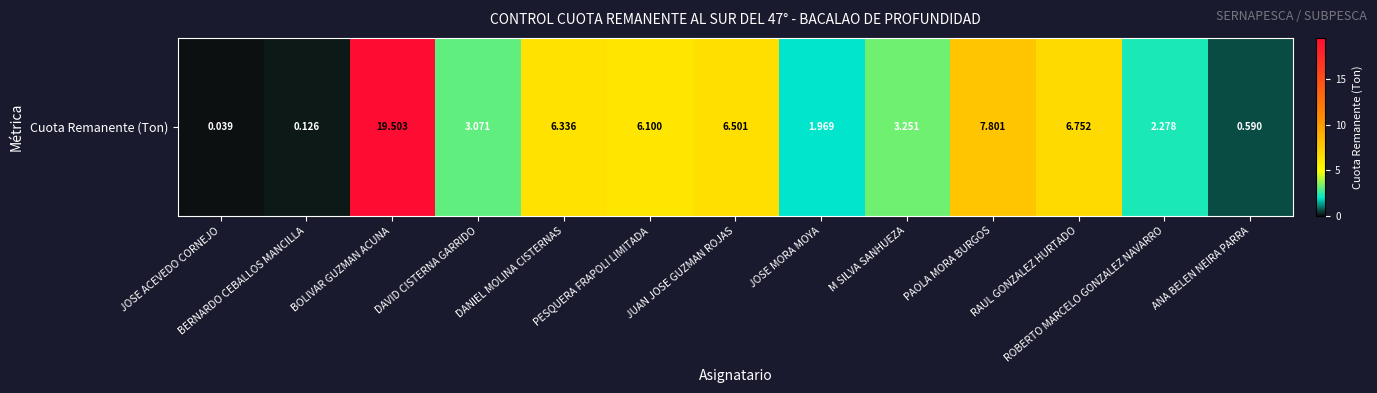

The chart shows a value of 2.3 at ROBERTO MARCELO GONZALEZ NAVARRO. True or false?

True